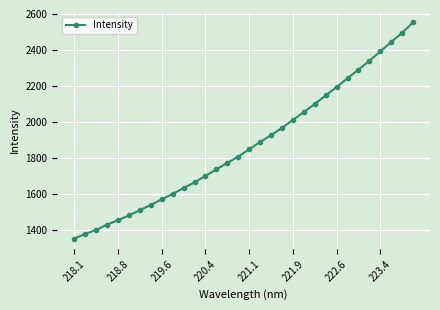

How many lines are shown in the chart?

1